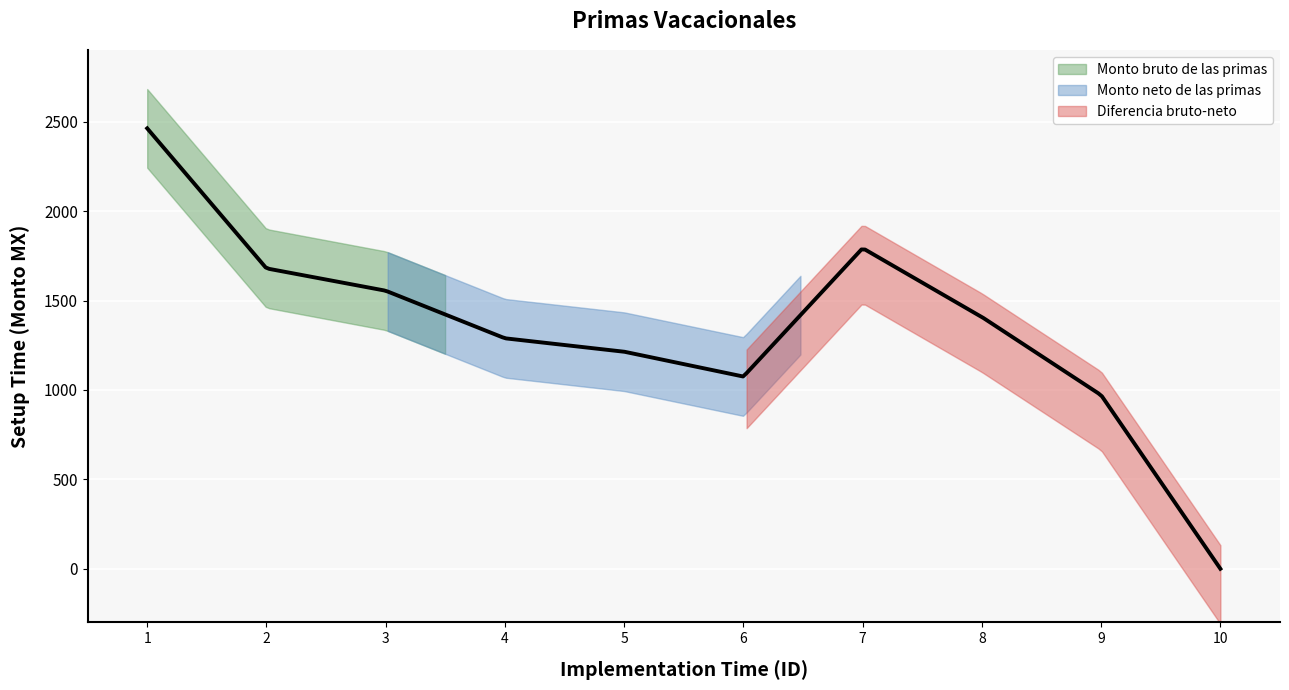

Which has a higher value, 2 or 10?

2